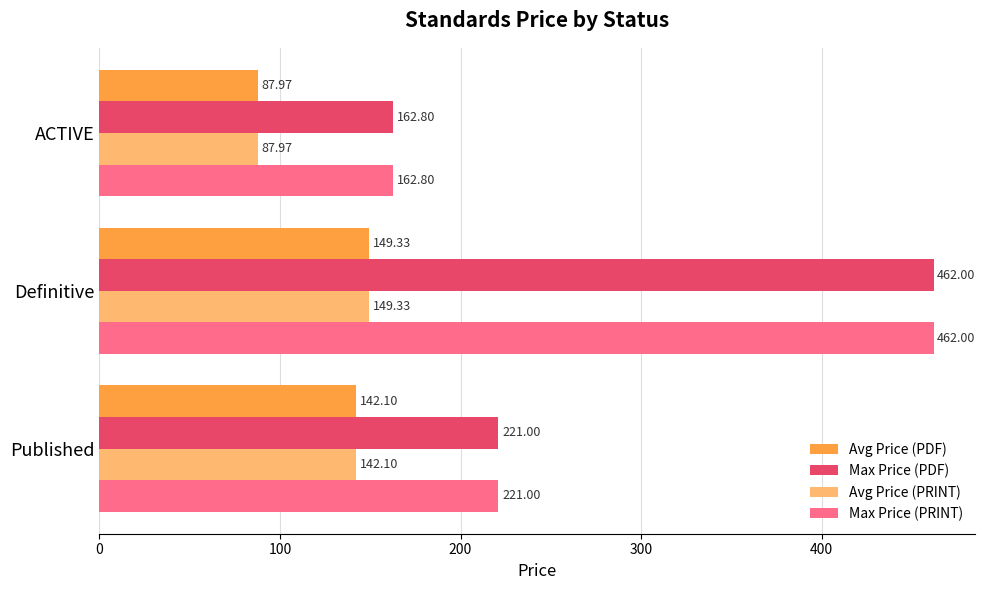

What is the smallest value displayed?

88.0